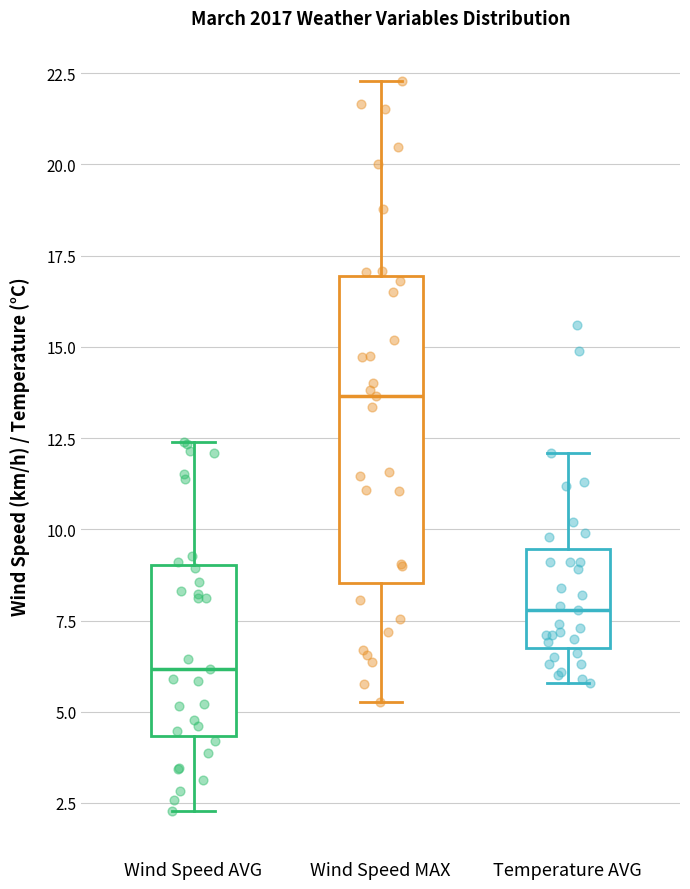

Reading left to right, read every box against the y-axis: the position of its median line, the range the box covers, and the ends of its whiskers. The values are not printed on the chart, so give them approximately, as read against the axis.

Wind Speed AVG: median 6.0, box 4.5 to 9.0, whiskers 2.5 to 12.5
Wind Speed MAX: median 13.5, box 8.5 to 17.0, whiskers 5.5 to 22.5
Temperature AVG: median 8.0, box 7.0 to 9.5, whiskers 6.0 to 12.0